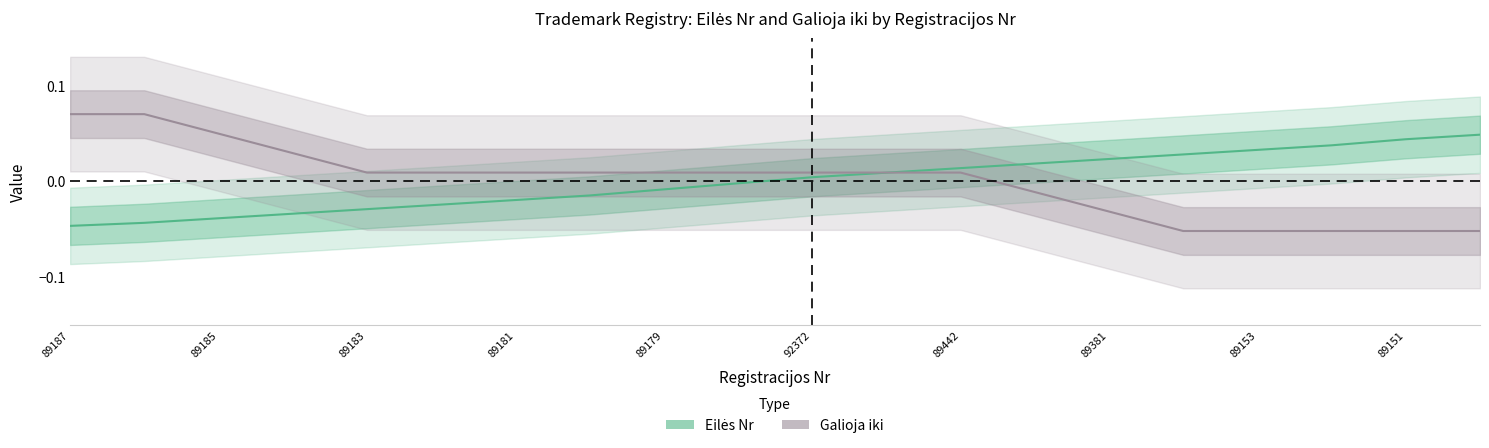

How many lines are shown in the chart?

2